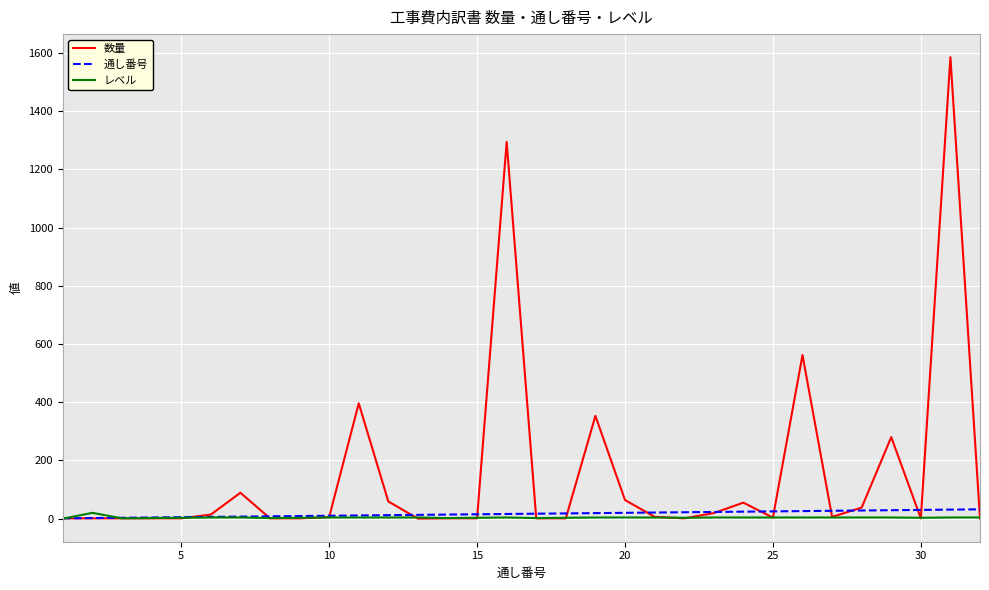

What is the highest value of the 数量 series?

1585.0